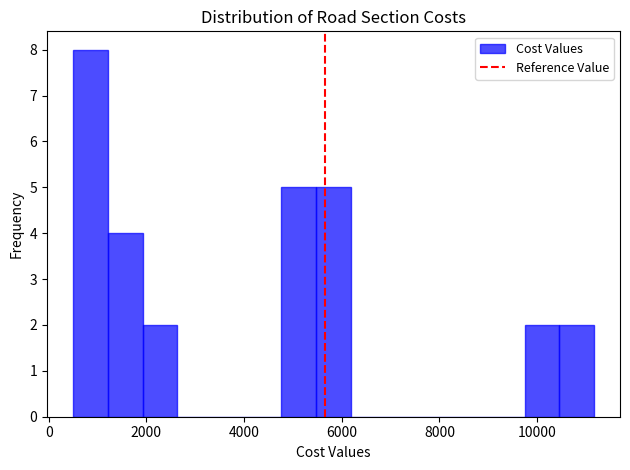

Around what value on the x-axis is the tallest bar? Give the approximate position of its centre, as read against the axis.

800